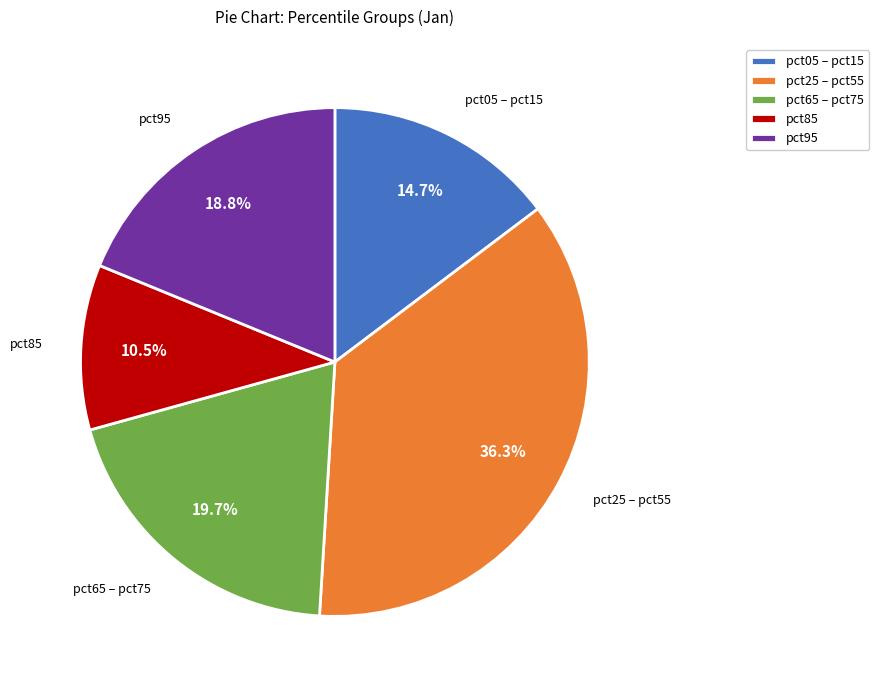

Which category has the smallest portion of the pie?

pct85